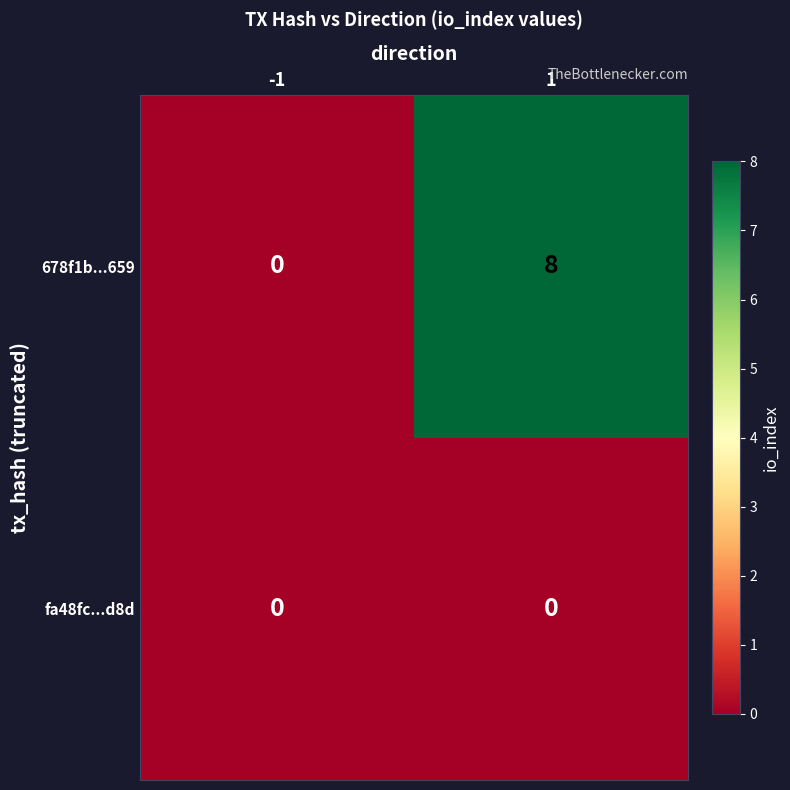

Which series changed the most between -1 and 1?

678f1b...659